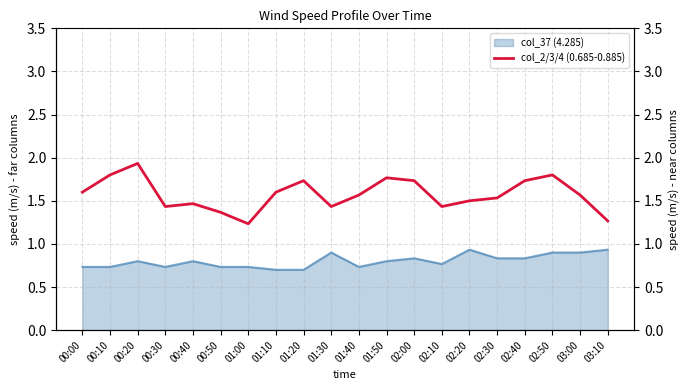

The value of col_37 (4.285) at 00:30 is 0.7. True or false?

True